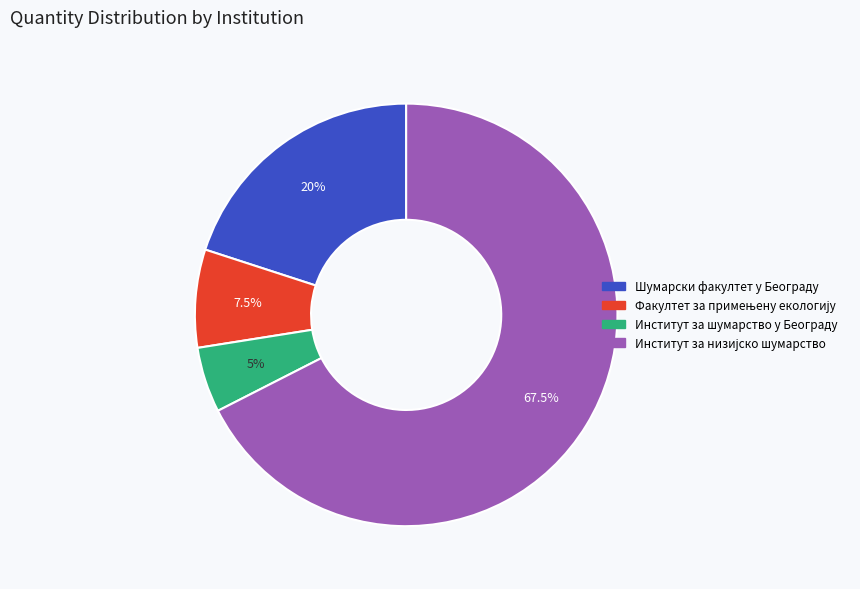

Is there a majority slice in this chart?

Yes